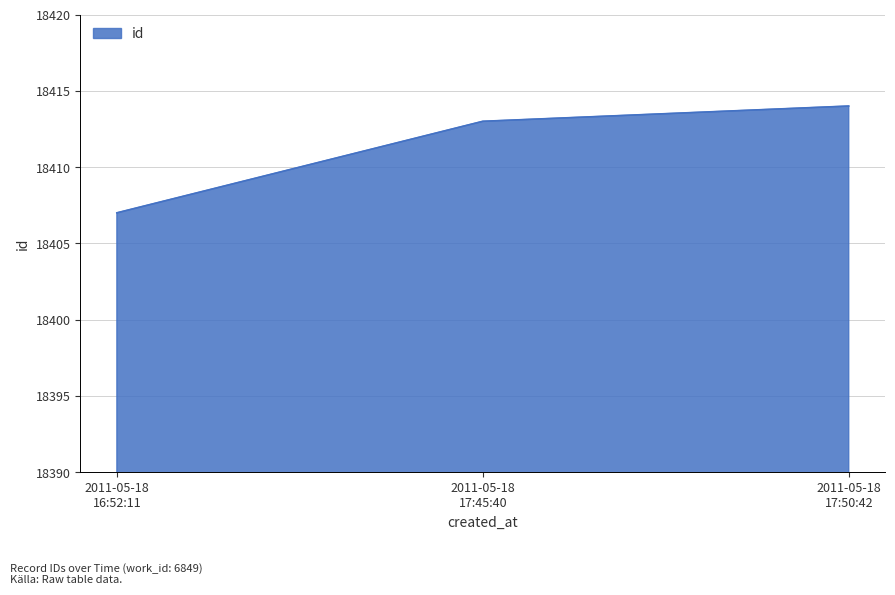

What is the sum of all values?

55234